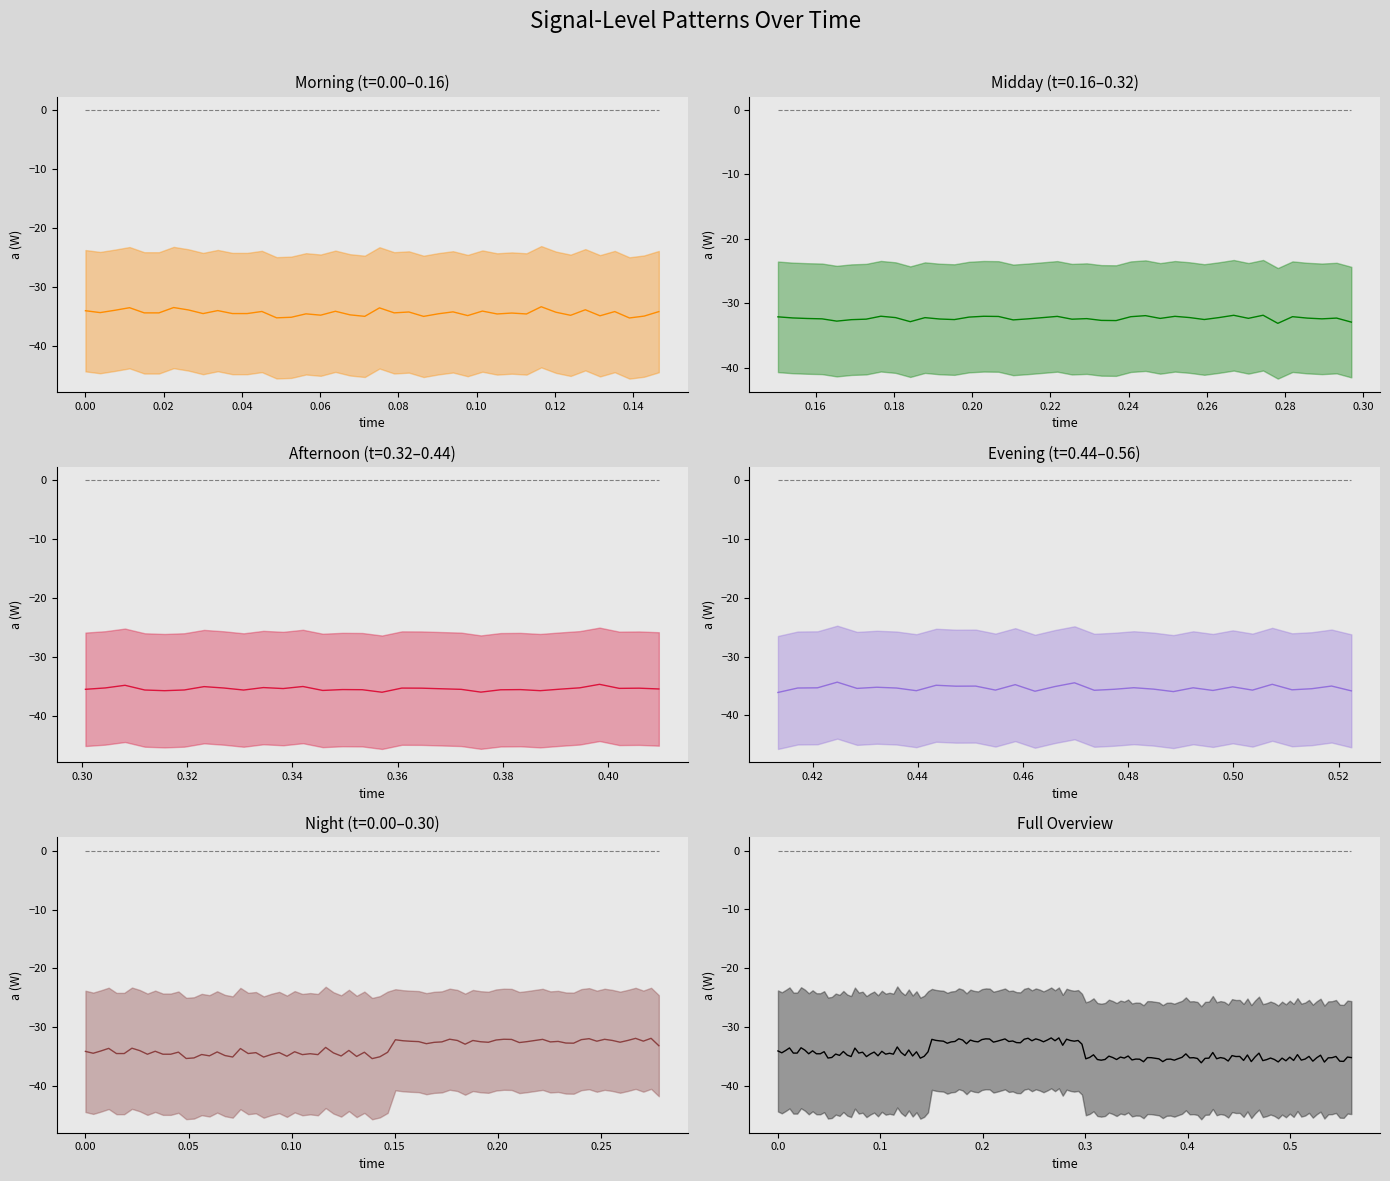

Is it true that actual equals -34.3 at actual?

True